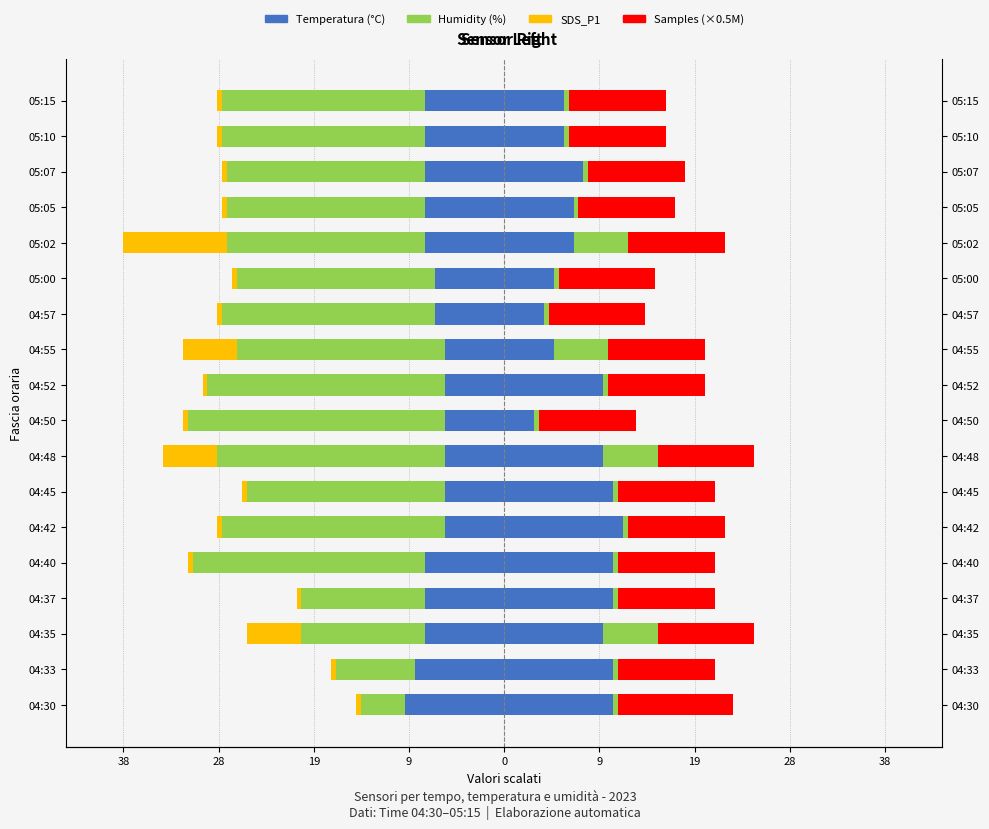

Which series has the largest range (max minus min)?

Humidity (%)